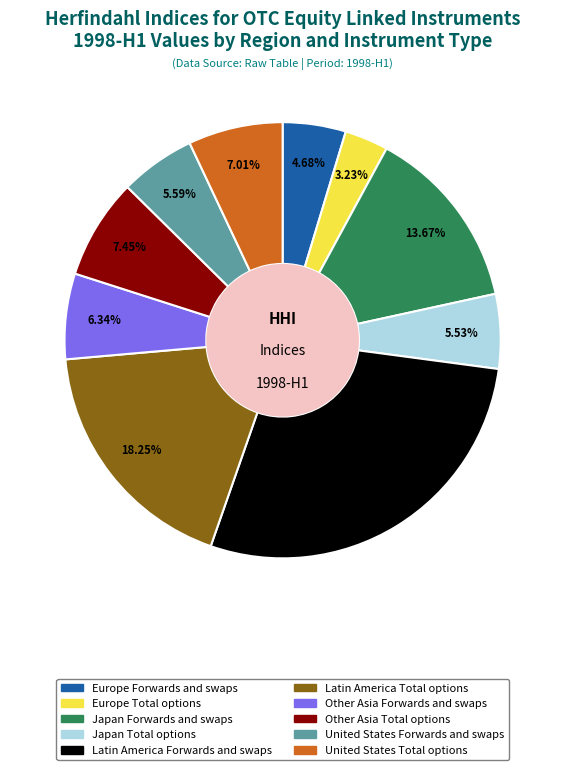

Is it true that Europe Total options is 3% of the pie?

True